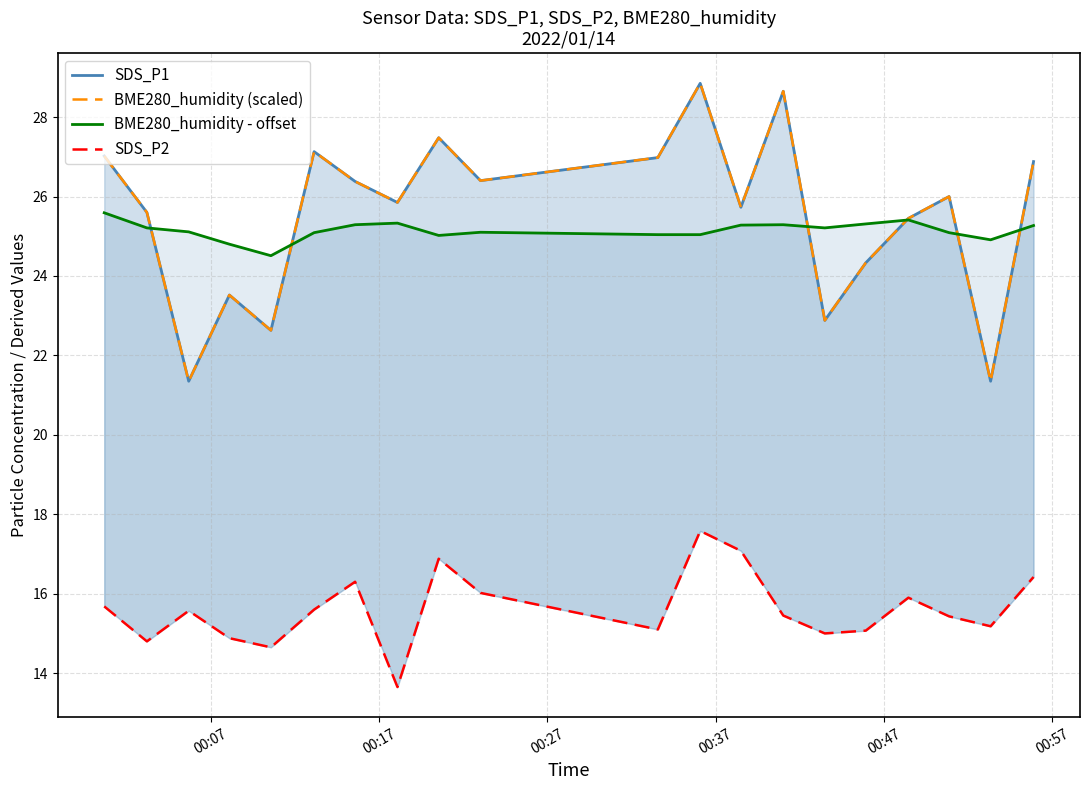

How many interior local valleys does the SDS_P1 series have?

7